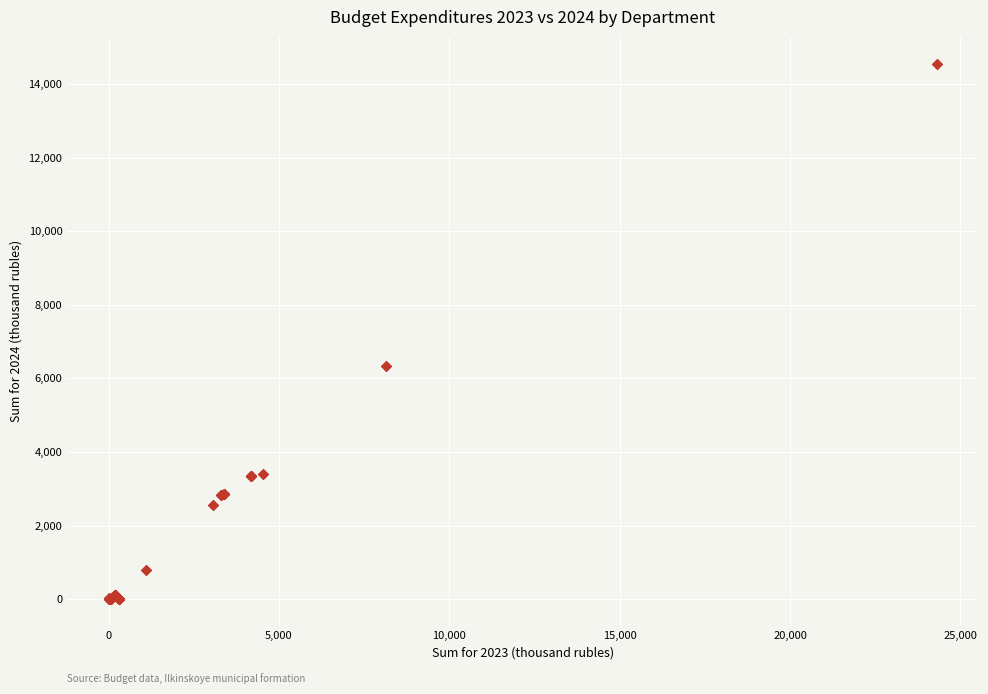

What Y value in the scatter plot is closest to 7279?

6348.3